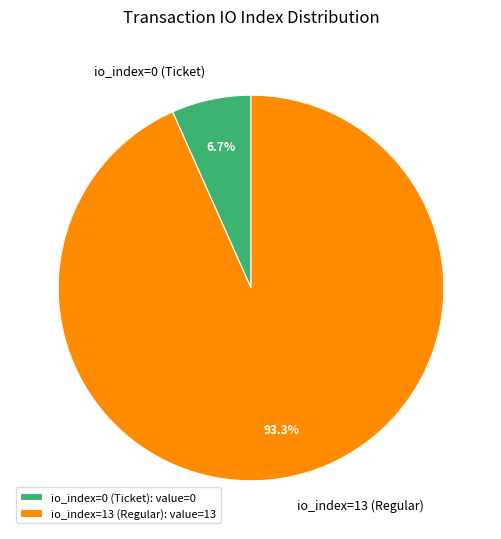

What percentage is the io_index=13 (Regular) slice, to the nearest percent?

93%